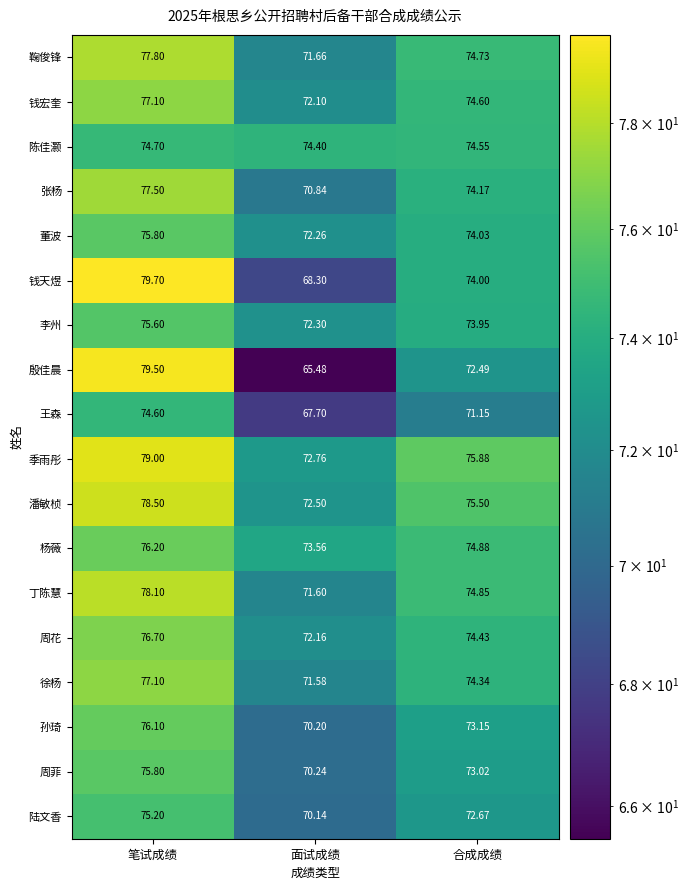

What is the total value across all series at 合成成绩?

1332.4